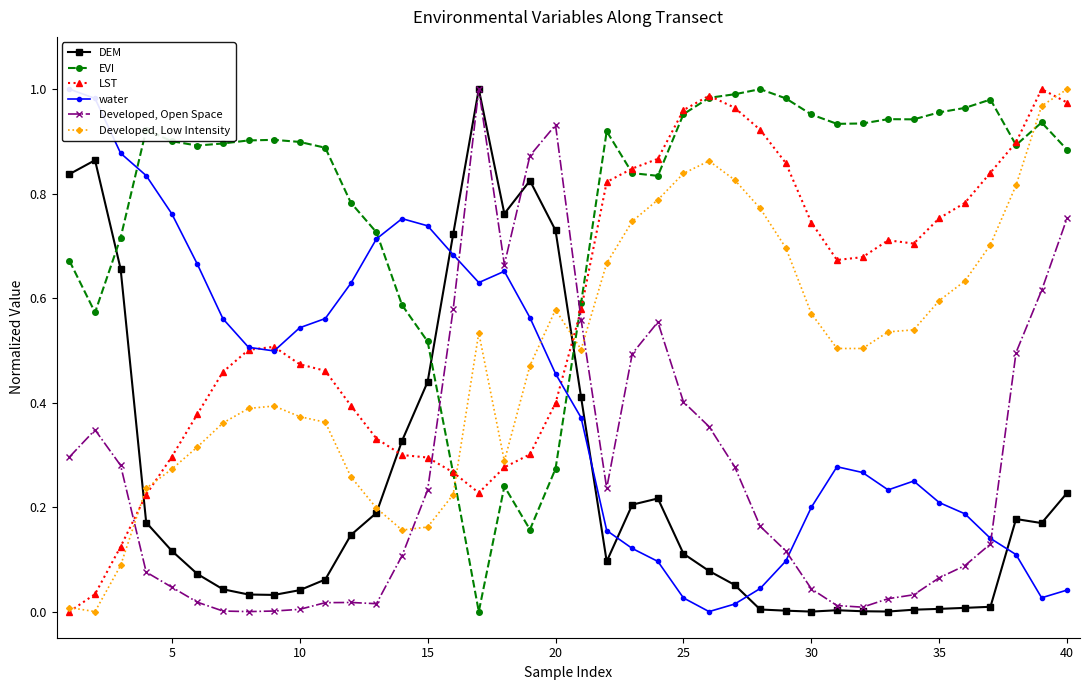

List the series in order of their peak value, highest first.

DEM, EVI, LST, water, Developed, Open Space, Developed, Low Intensity